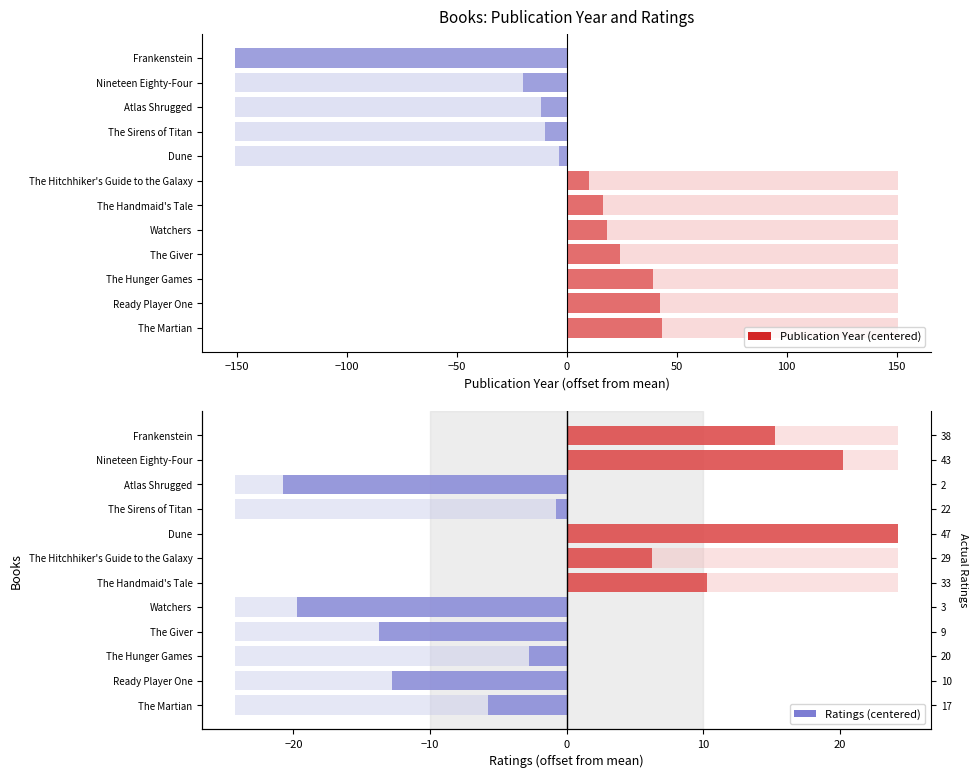

How many groups of bars are there?

12